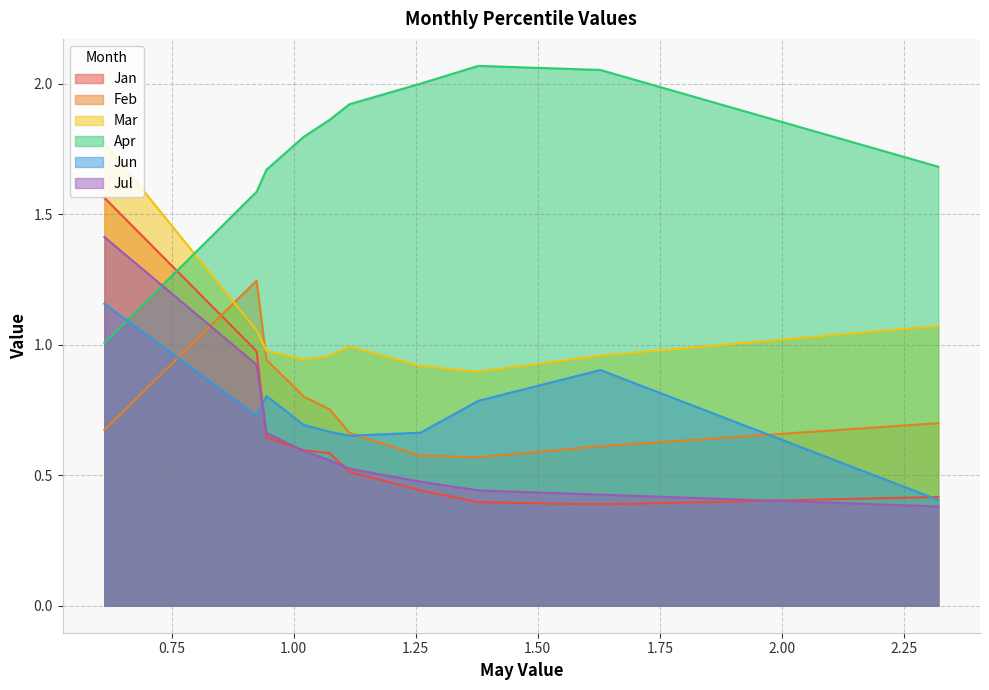

What is the difference between the Jun values at pct95 and pct65?

0.3